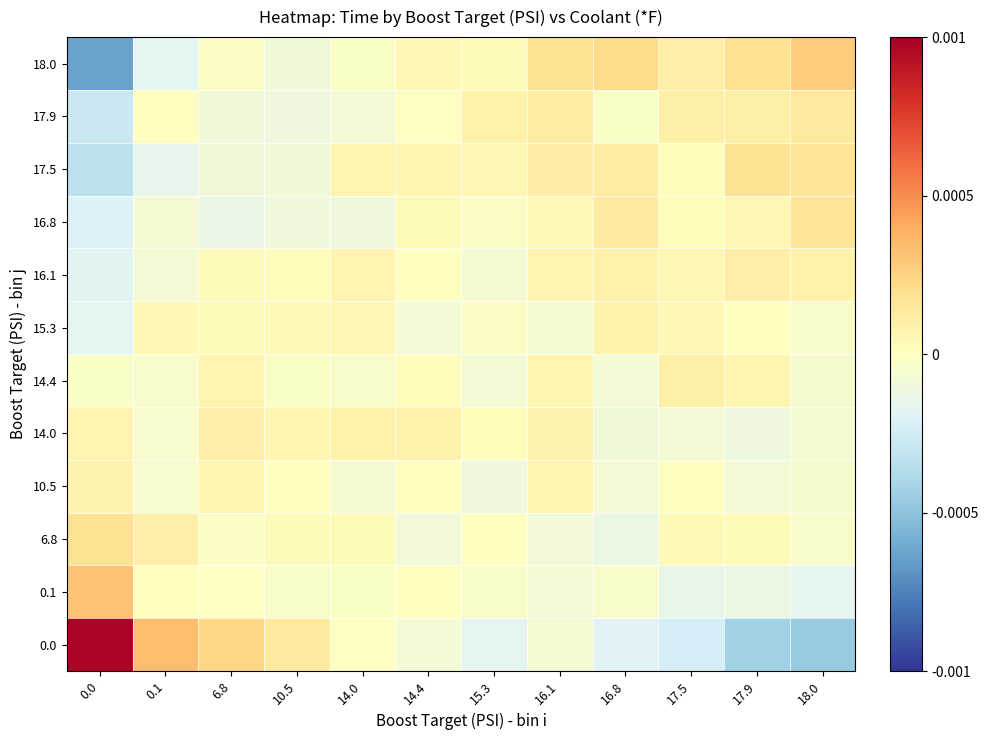

Reading right to left, list all the values displayed in this chart.

0.0: 18.0=-0.0	17.9=-0.0	17.5=-0.0	16.8=-0.0	16.1=-0.0	15.3=-0.0	14.4=-0.0	14.0=-0.0	10.5=0.0	6.8=0.0	0.1=0.0	0.0=0.0
0.1: 18.0=-0.0	17.9=-0.0	17.5=-0.0	16.8=-0.0	16.1=-0.0	15.3=-0.0	14.4=0.0	14.0=-0.0	10.5=-0.0	6.8=-0.0	0.1=0.0	0.0=0.0
6.8: 18.0=-0.0	17.9=0.0	17.5=0.0	16.8=-0.0	16.1=-0.0	15.3=0.0	14.4=-0.0	14.0=0.0	10.5=0.0	6.8=-0.0	0.1=0.0	0.0=0.0
10.5: 18.0=-0.0	17.9=-0.0	17.5=0.0	16.8=-0.0	16.1=0.0	15.3=-0.0	14.4=-0.0	14.0=-0.0	10.5=0.0	6.8=0.0	0.1=-0.0	0.0=0.0
14.0: 18.0=-0.0	17.9=-0.0	17.5=-0.0	16.8=-0.0	16.1=0.0	15.3=0.0	14.4=0.0	14.0=0.0	10.5=0.0	6.8=0.0	0.1=-0.0	0.0=0.0
14.4: 18.0=-0.0	17.9=0.0	17.5=0.0	16.8=-0.0	16.1=0.0	15.3=-0.0	14.4=0.0	14.0=-0.0	10.5=-0.0	6.8=0.0	0.1=-0.0	0.0=-0.0
15.3: 18.0=-0.0	17.9=-0.0	17.5=0.0	16.8=0.0	16.1=-0.0	15.3=-0.0	14.4=-0.0	14.0=0.0	10.5=0.0	6.8=0.0	0.1=0.0	0.0=-0.0
16.1: 18.0=0.0	17.9=0.0	17.5=0.0	16.8=0.0	16.1=0.0	15.3=-0.0	14.4=-0.0	14.0=0.0	10.5=0.0	6.8=0.0	0.1=-0.0	0.0=-0.0
16.8: 18.0=0.0	17.9=0.0	17.5=0.0	16.8=0.0	16.1=0.0	15.3=-0.0	14.4=0.0	14.0=-0.0	10.5=-0.0	6.8=-0.0	0.1=-0.0	0.0=-0.0
17.5: 18.0=0.0	17.9=0.0	17.5=0.0	16.8=0.0	16.1=0.0	15.3=0.0	14.4=0.0	14.0=0.0	10.5=-0.0	6.8=-0.0	0.1=-0.0	0.0=-0.0
17.9: 18.0=0.0	17.9=0.0	17.5=0.0	16.8=-0.0	16.1=0.0	15.3=0.0	14.4=-0.0	14.0=-0.0	10.5=-0.0	6.8=-0.0	0.1=-0.0	0.0=-0.0
18.0: 18.0=0.0	17.9=0.0	17.5=0.0	16.8=0.0	16.1=0.0	15.3=0.0	14.4=0.0	14.0=-0.0	10.5=-0.0	6.8=-0.0	0.1=-0.0	0.0=-0.0